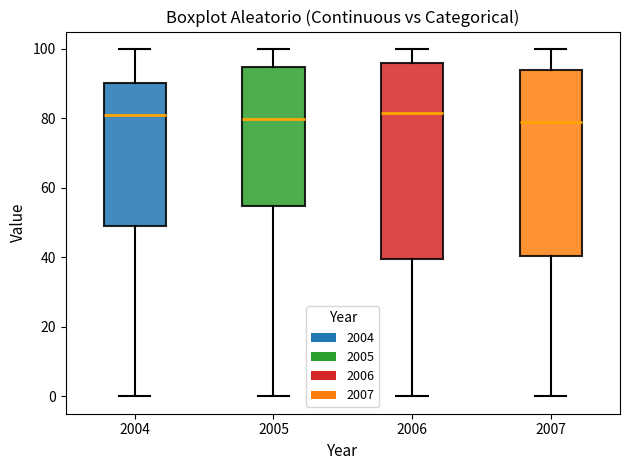

Where does the median line of the box at x = 2005 sit on the y-axis? The values are not printed on the chart, so give them approximately, as read against the axis.

80